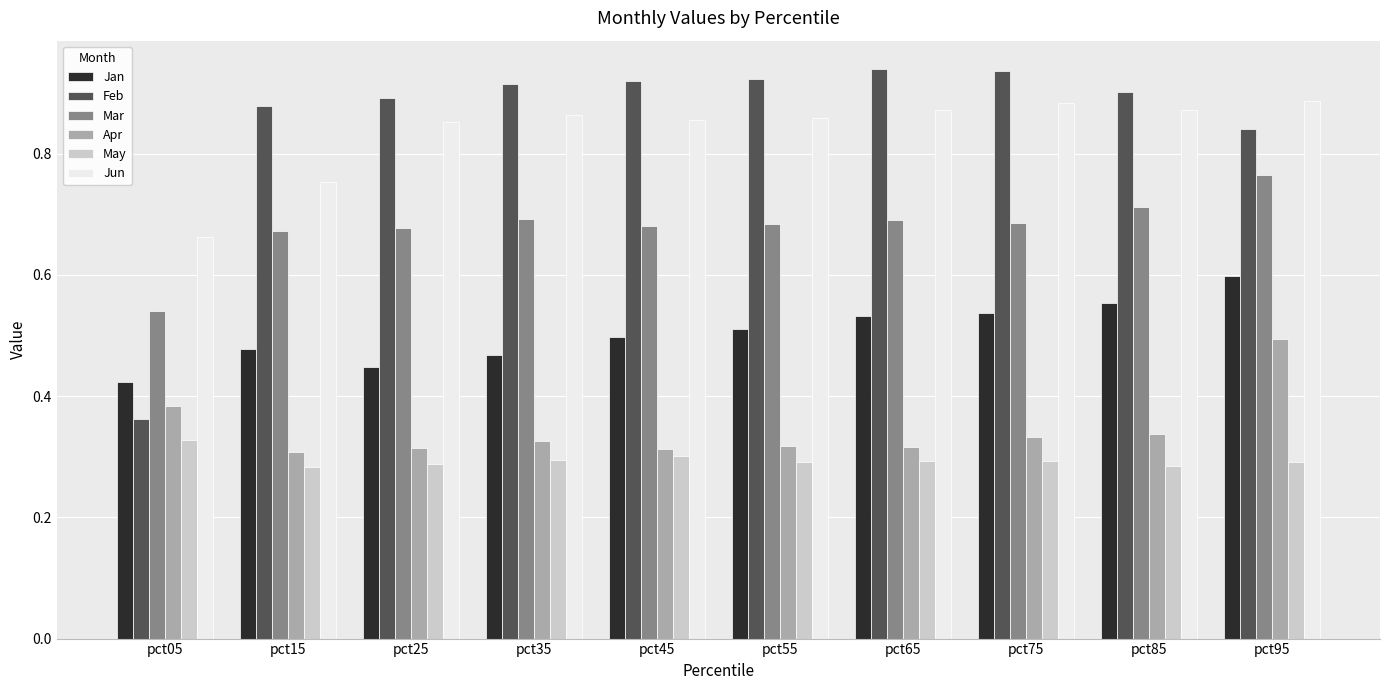

Rank the series by their maximum value, from lowest to highest.

May, Apr, Jan, Mar, Jun, Feb